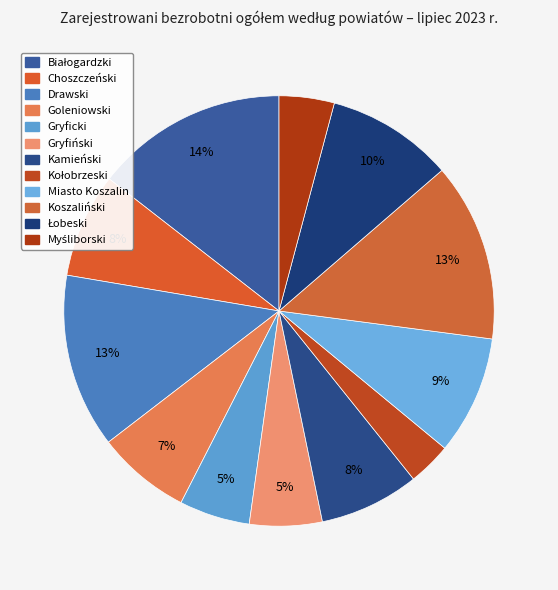

To the nearest percent, what is the average slice percentage?

8%